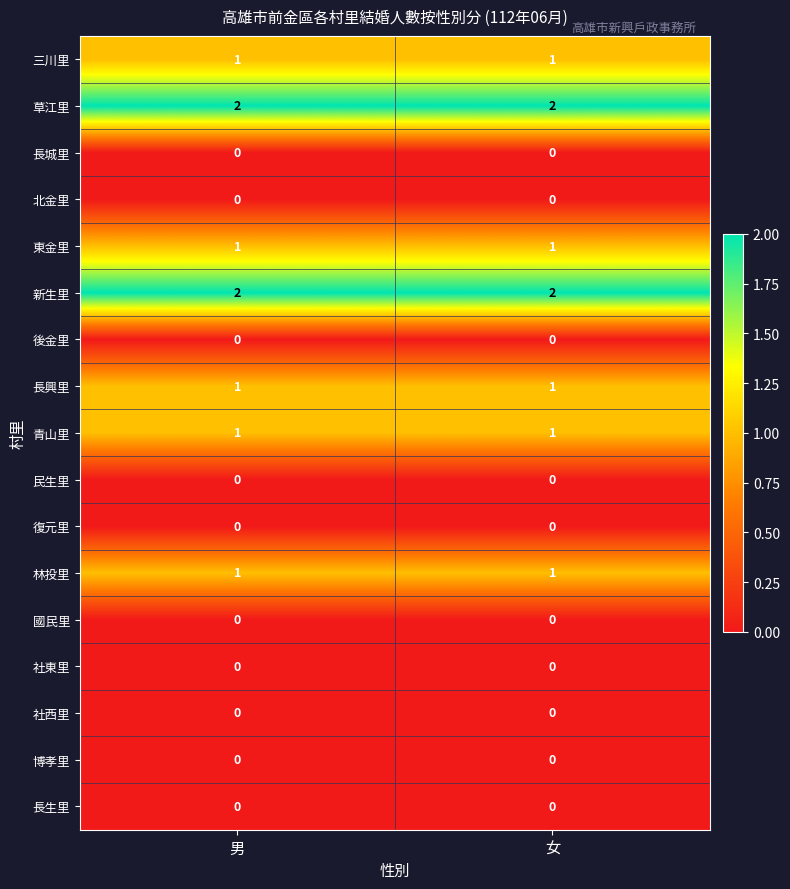

Is it true that 長城里 equals 0 at 男?

True